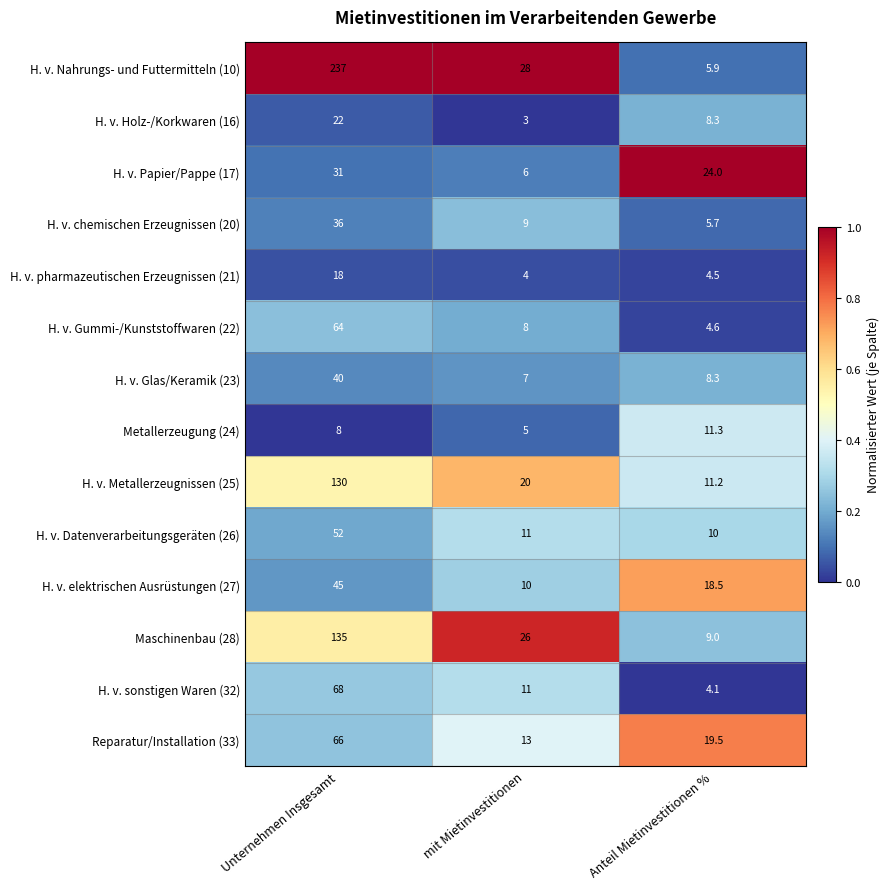

Rank the series by their maximum value, from highest to lowest.

H. v. Nahrungs- und Futtermitteln (10), Maschinenbau (28), H. v. Metallerzeugnissen (25), H. v. sonstigen Waren (32), Reparatur/Installation (33), H. v. Gummi-/Kunststoffwaren (22), H. v. Datenverarbeitungsgeräten (26), H. v. elektrischen Ausrüstungen (27), H. v. Glas/Keramik (23), H. v. chemischen Erzeugnissen (20), H. v. Papier/Pappe (17), H. v. Holz-/Korkwaren (16), H. v. pharmazeutischen Erzeugnissen (21), Metallerzeugung (24)